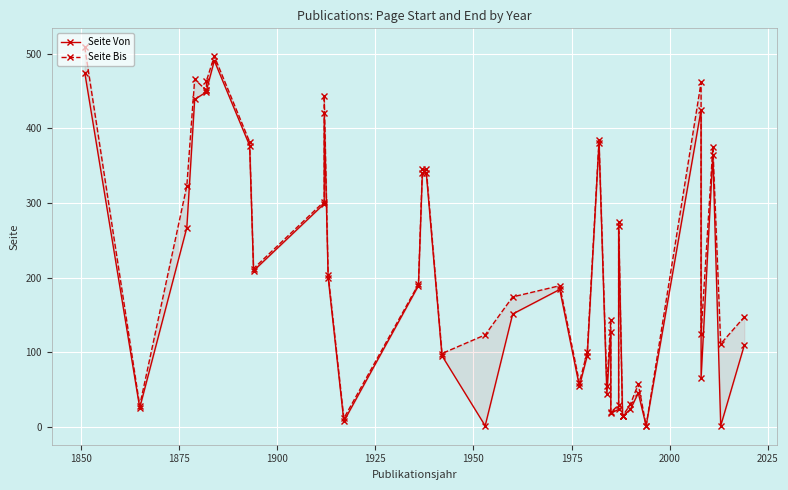

Which series has the largest total across all categories?

Seite Bis